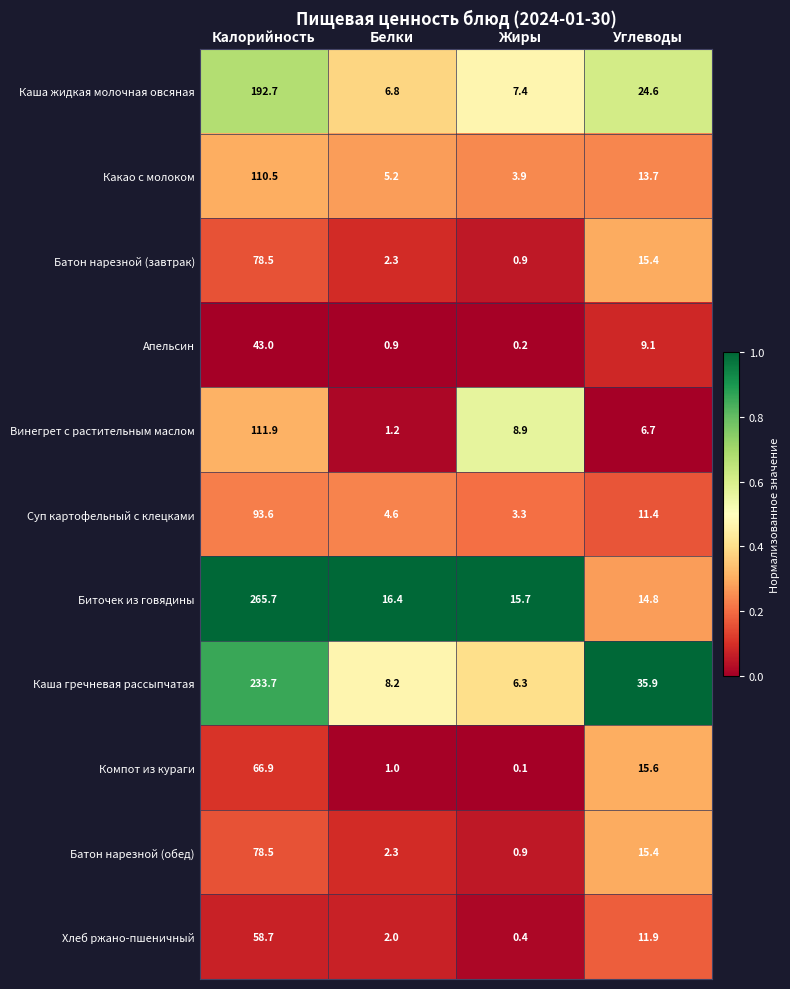

Which label corresponds to the smallest value in the chart?

Жиры